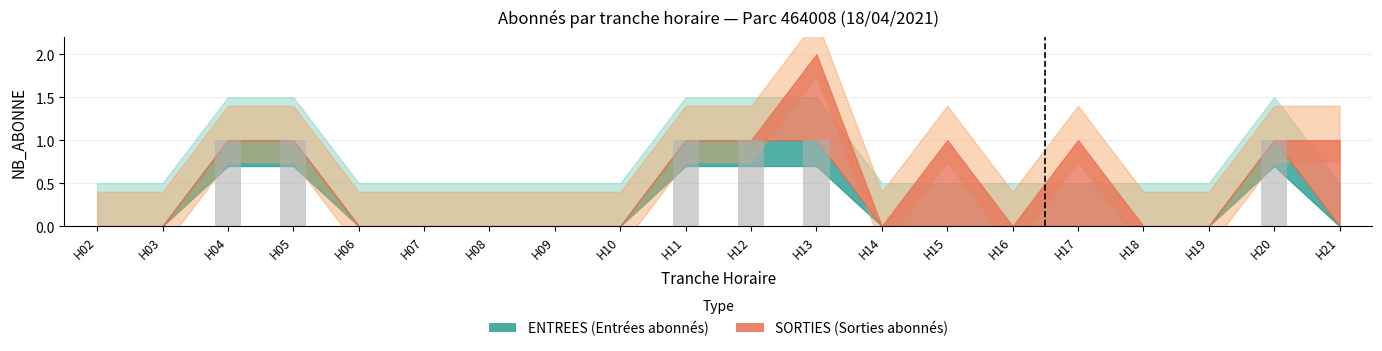

The chart shows a value of 1 at H11. True or false?

True